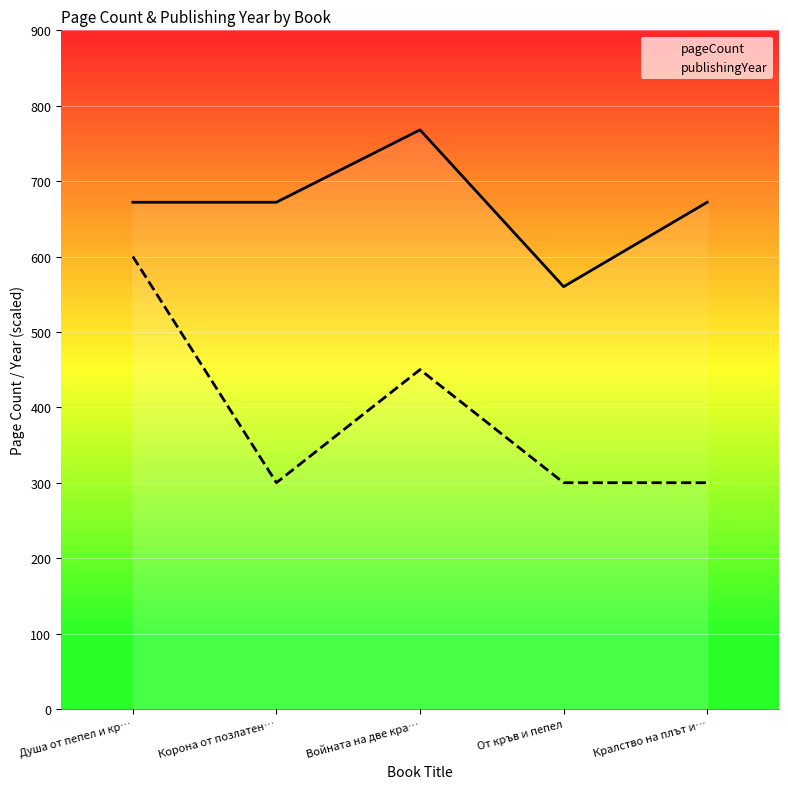

Reading right to left, extract all data points from this chart.

pageCount: 672	560	768	672	672
publishingYear: 300	300	450	300	600